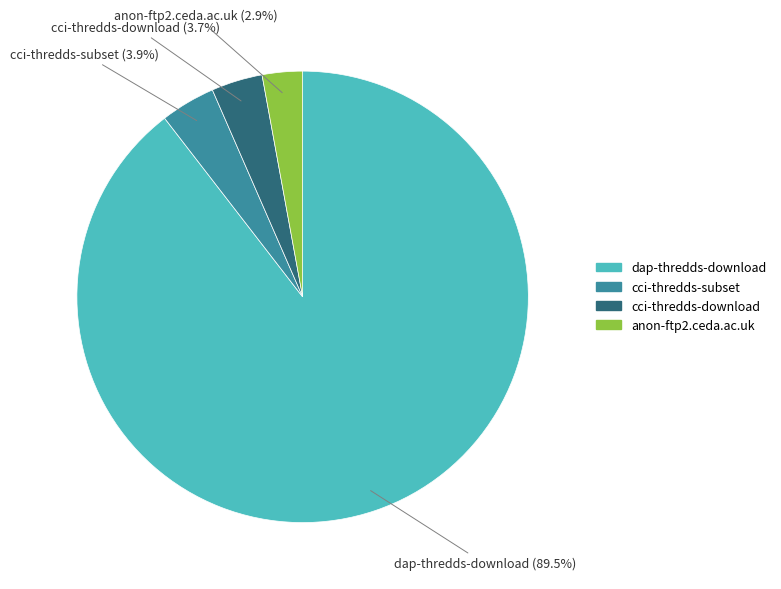

To the nearest percent, what is the difference between the largest and smallest slice percentages?

87%